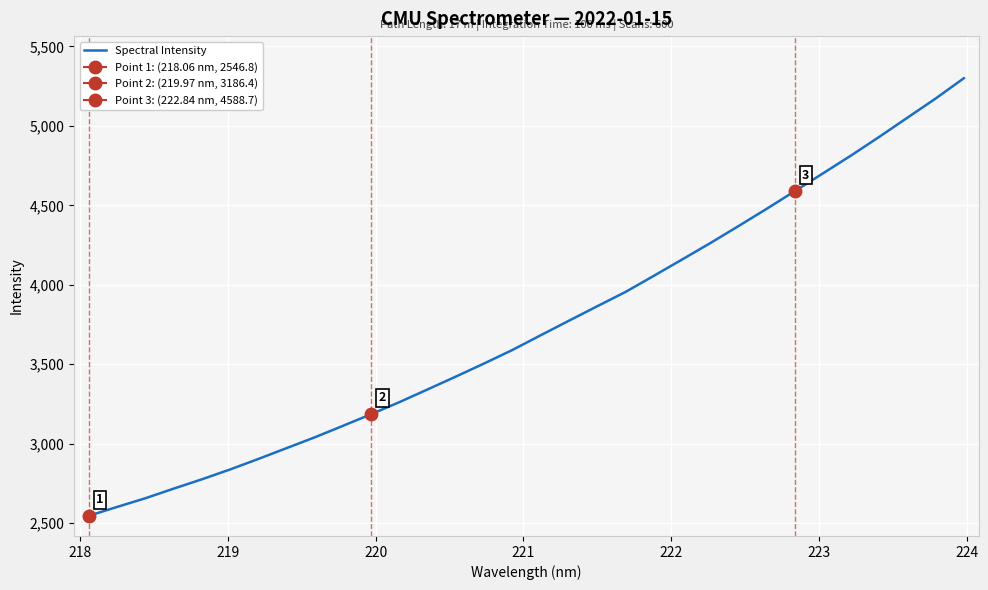

What is the maximum value for Spectral Intensity?

5299.8